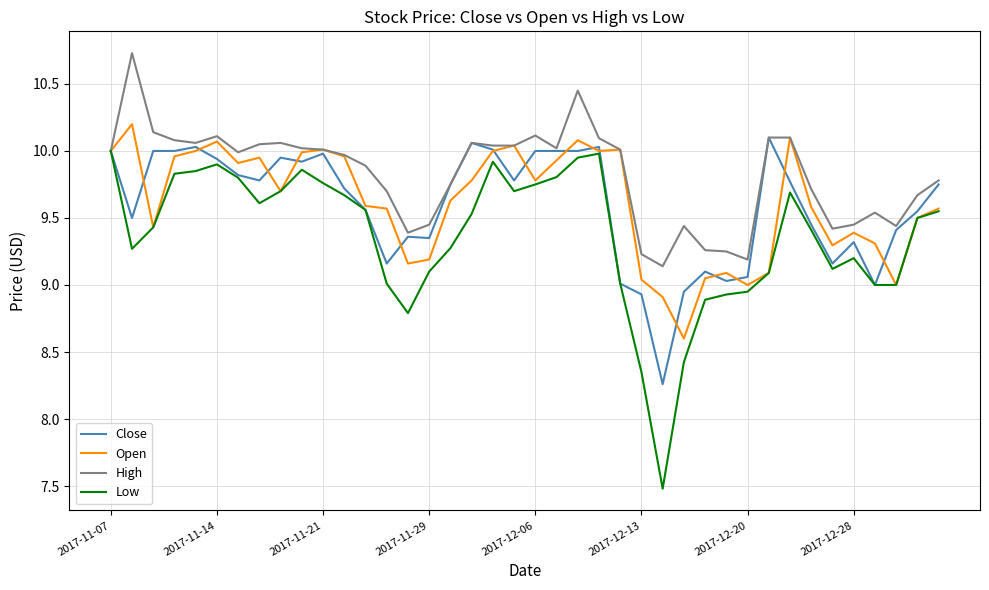

Which series has the largest total across all categories?

High